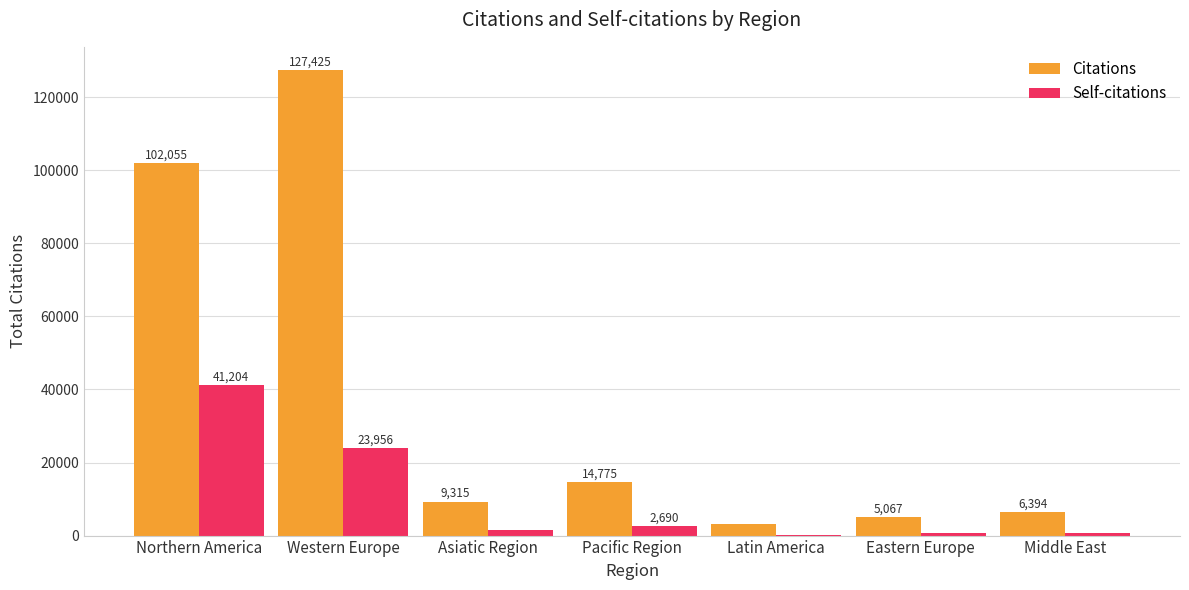

Which series has the largest total across all categories?

Citations